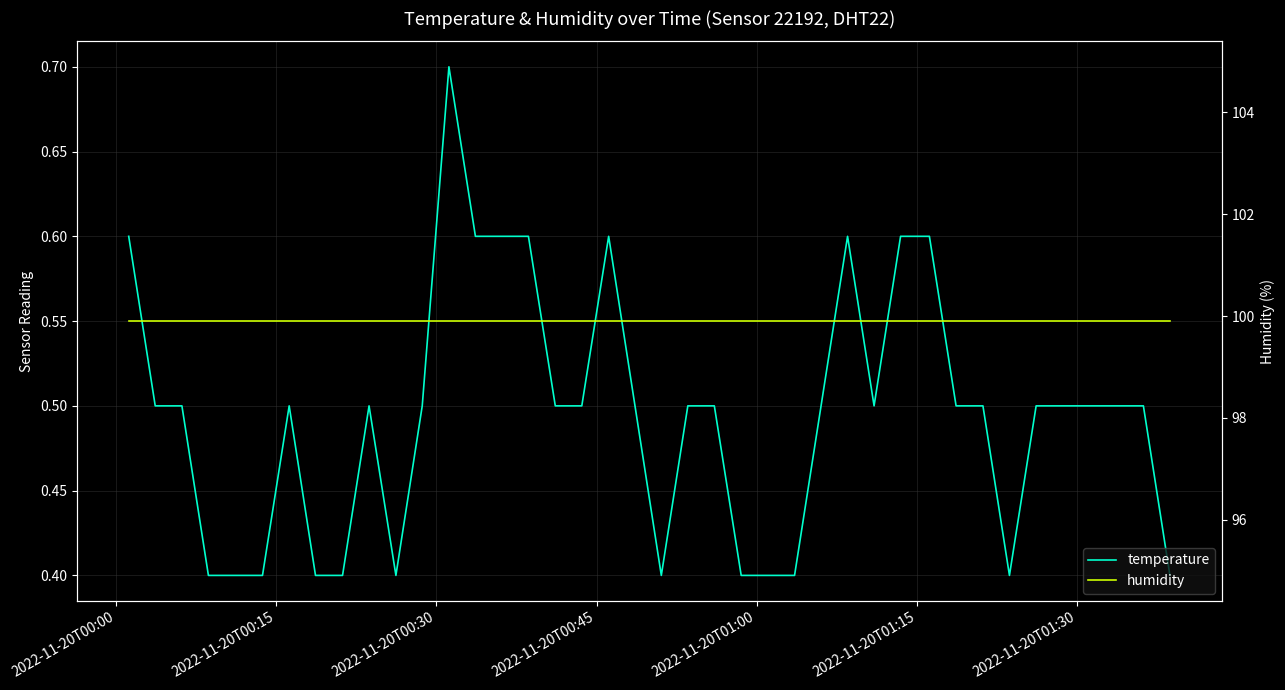

At how many categories does at least one series exceed 75?

40